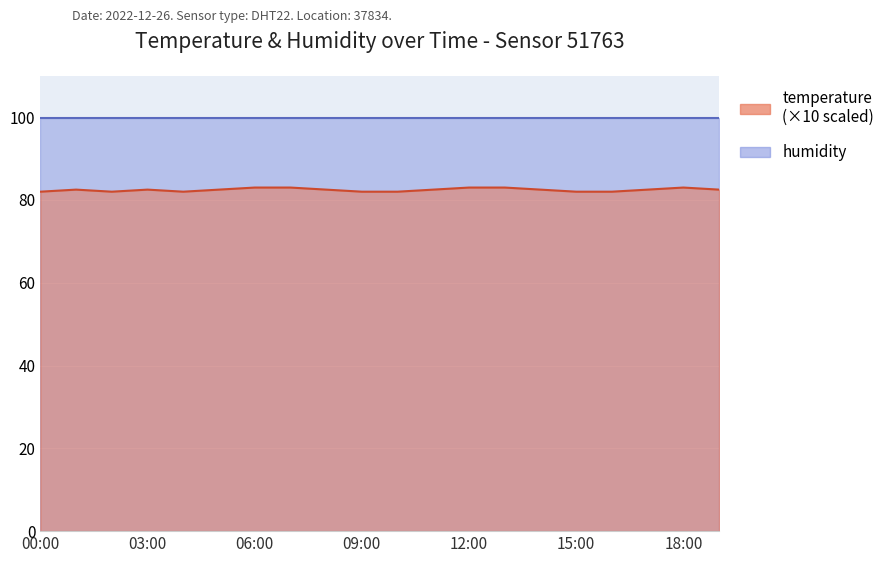

Between 10:00 and 18:00, which is larger?

18:00